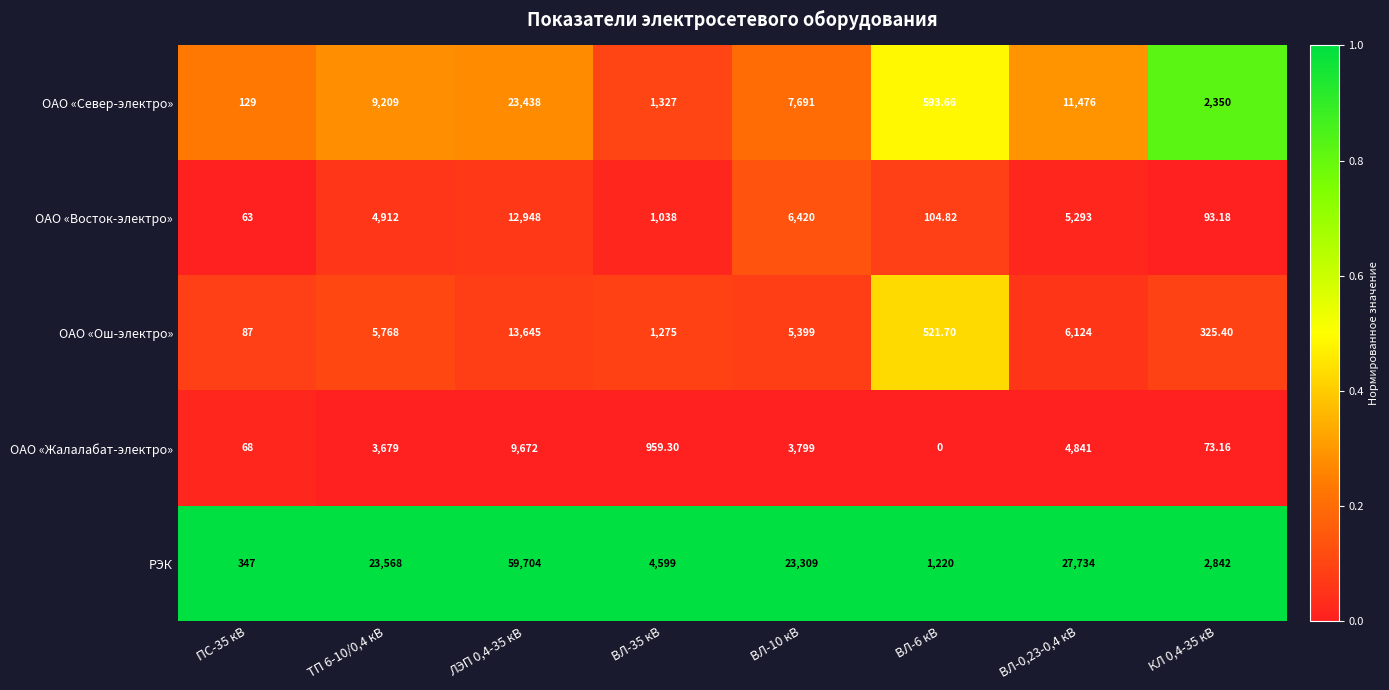

Is the value of ОАО «Жалалабат-электро» at ВЛ-35 кВ greater than the value of РЭК at ПС-35 кВ?

Yes